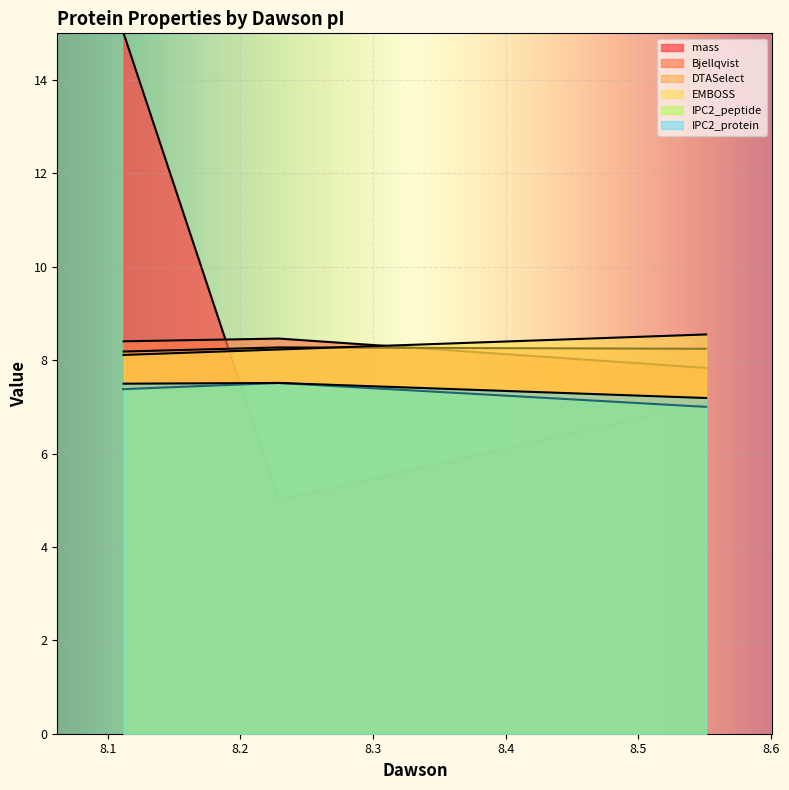

What is the minimum value shown in the chart?

5.0